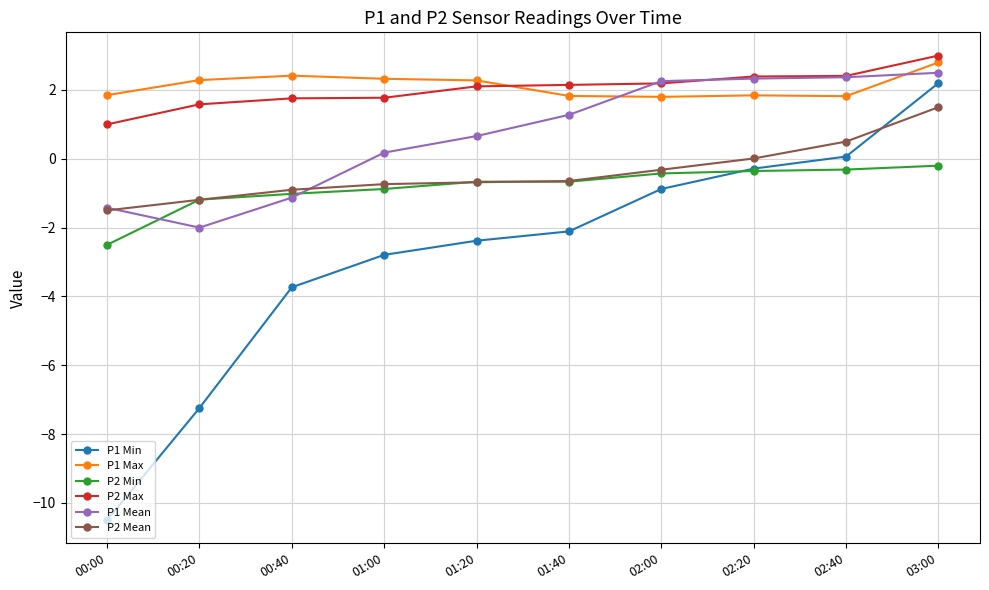

Which category has the highest value in the P1 Max series?

03:00